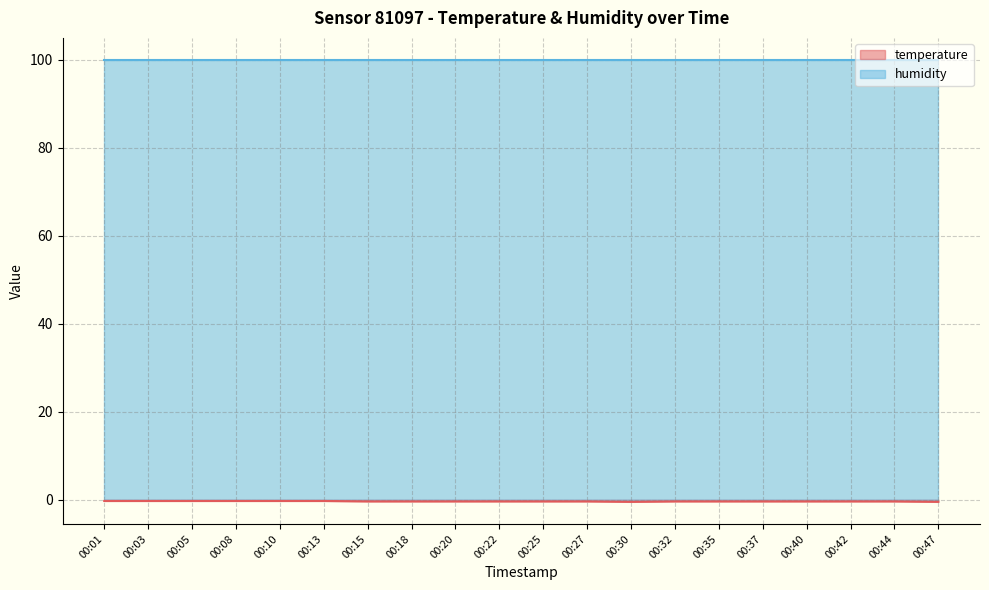

The humidity series shows 99.9 at 00:15. True or false?

True